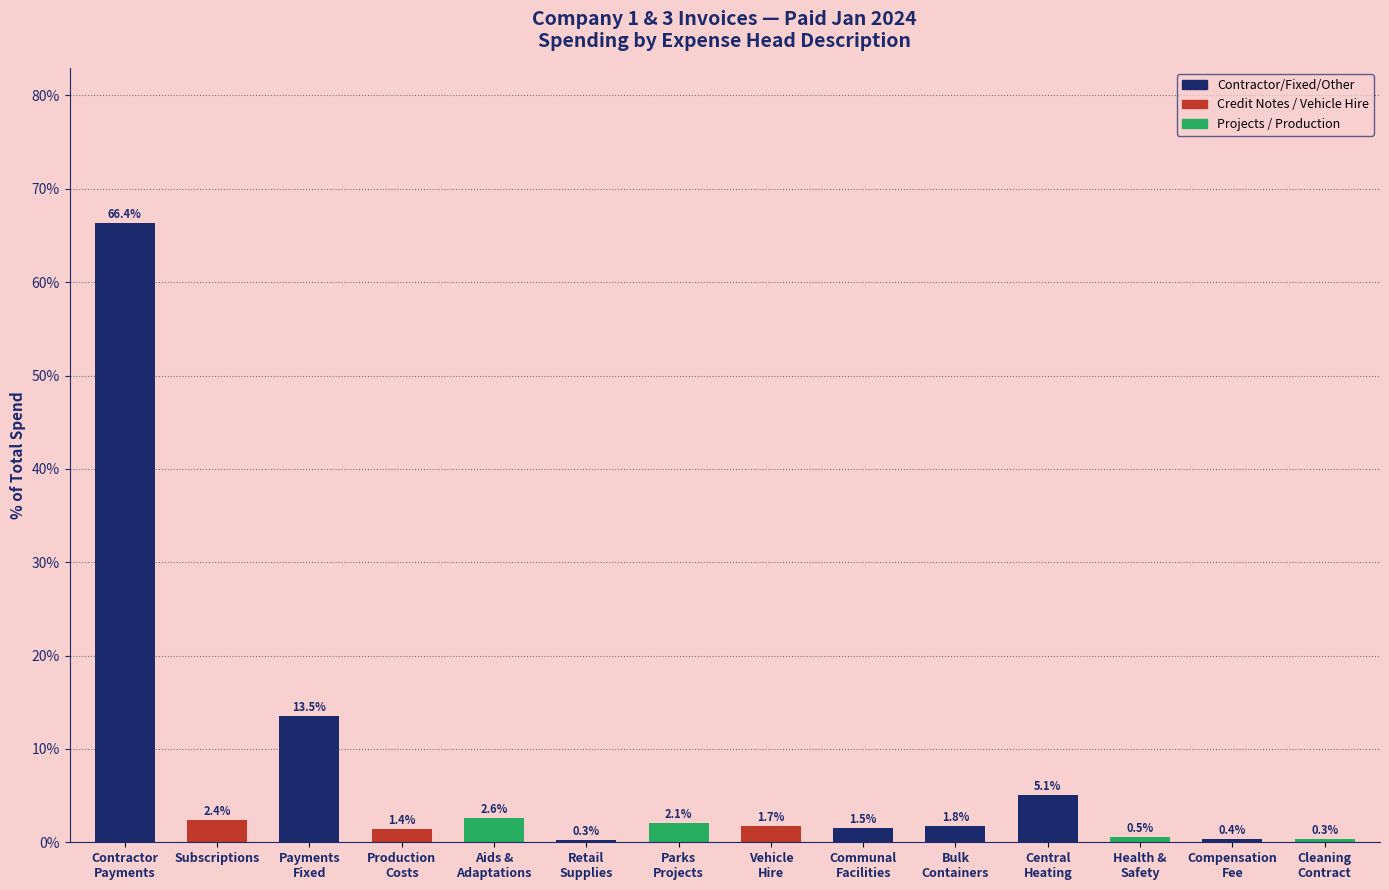

What is the smallest value displayed?

0.3